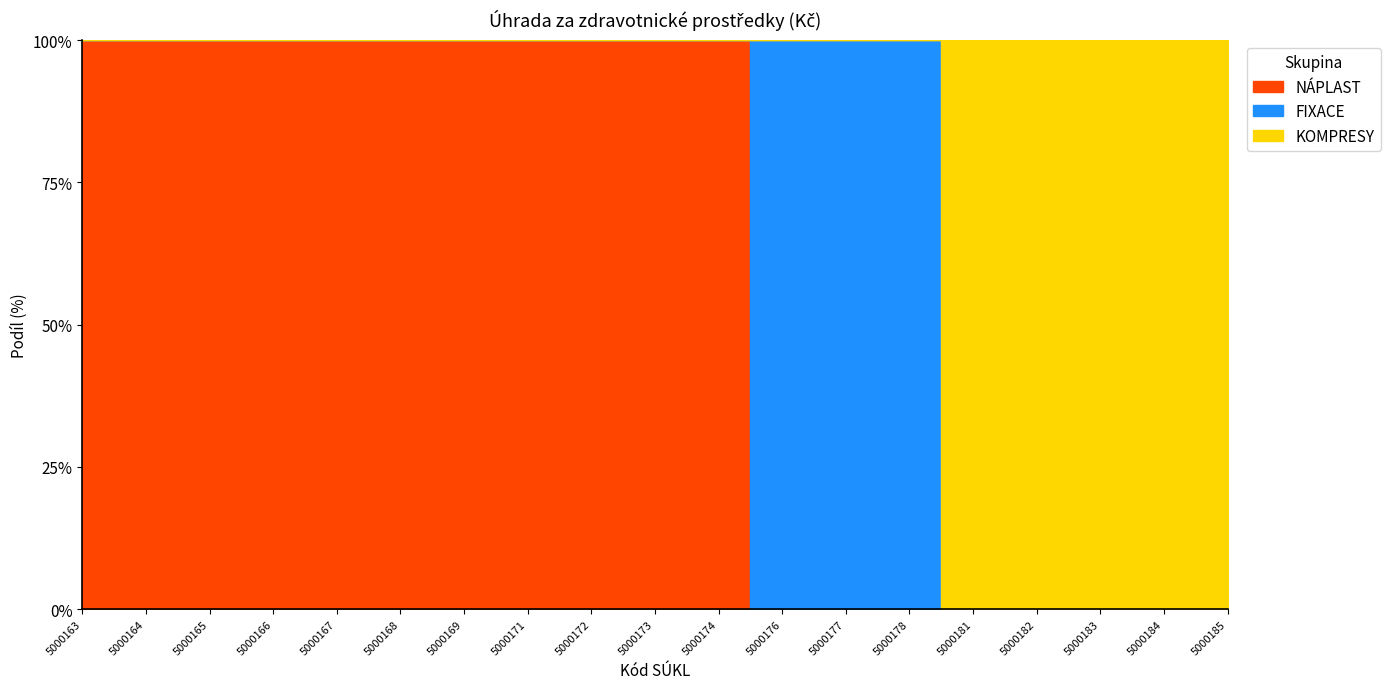

Count the number of categories in the chart.

19